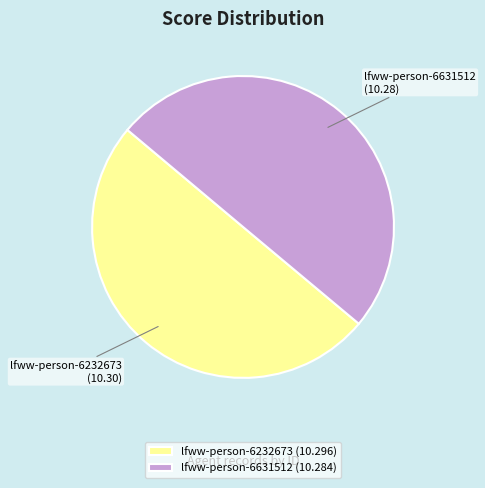

How many slices are in this pie chart?

2